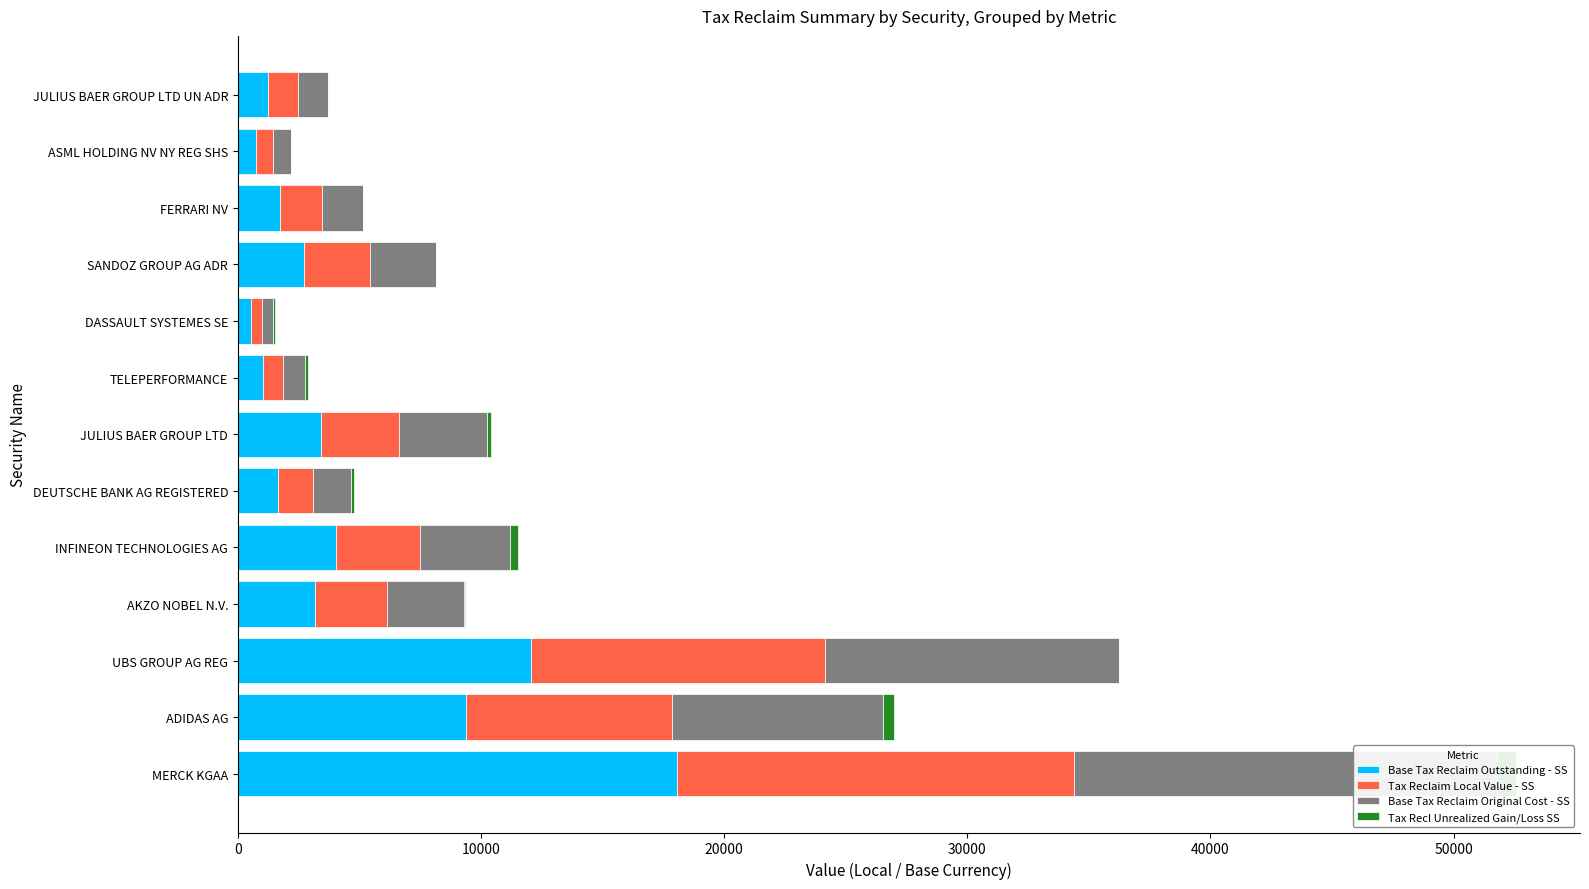

What is the greatest value displayed?

18079.3